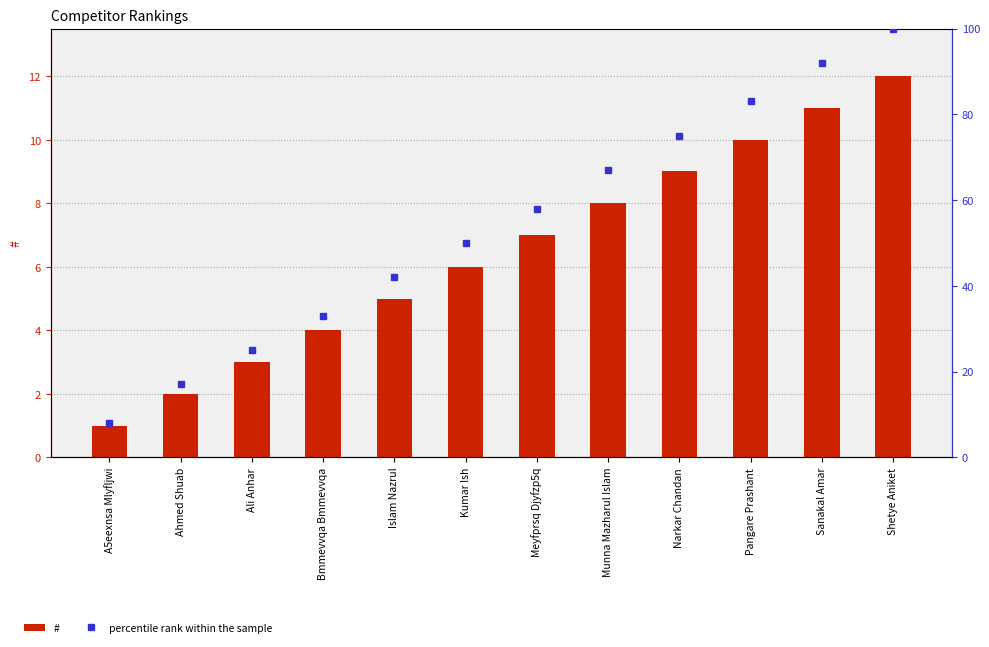

What is the difference between the # values at Meyfprsq Djyfzp5q and A5eexnsa Mlyfljwi?

6